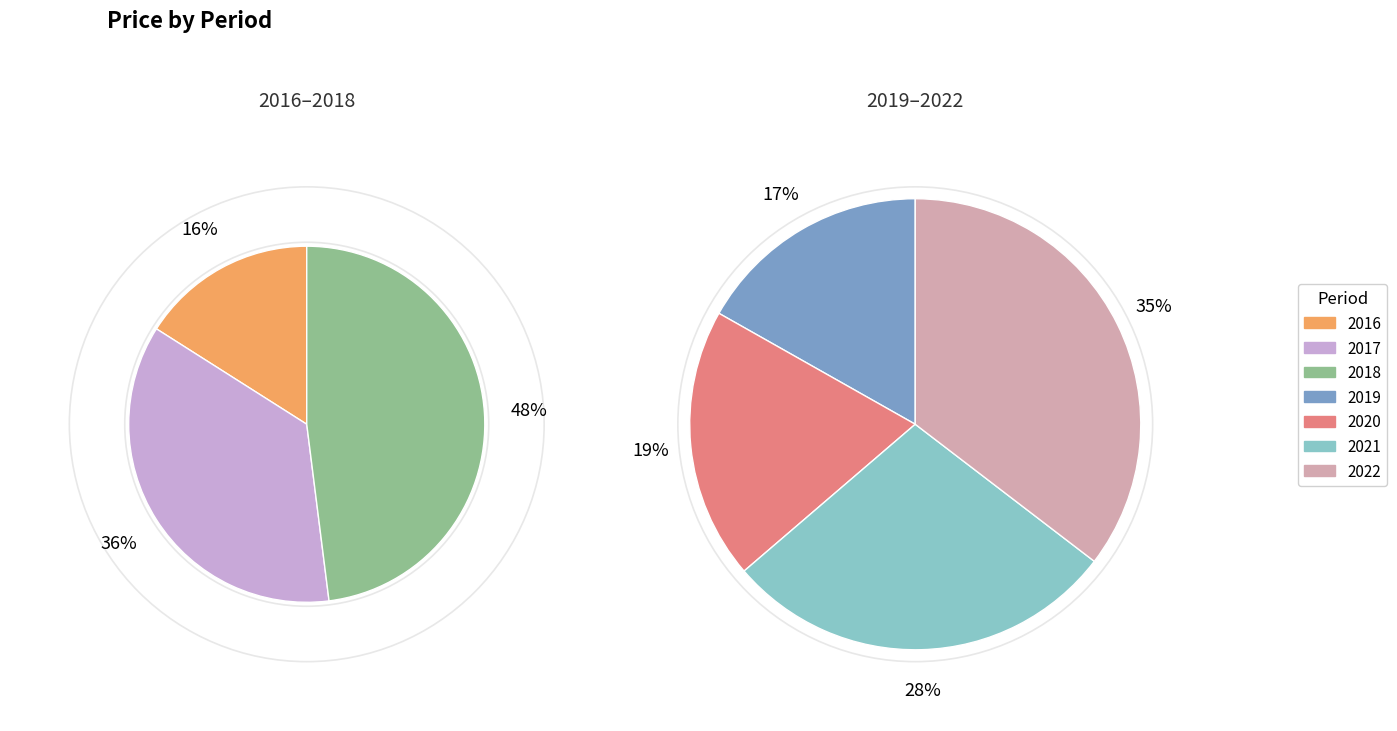

Which has a higher value, 2016 or 2021?

2021